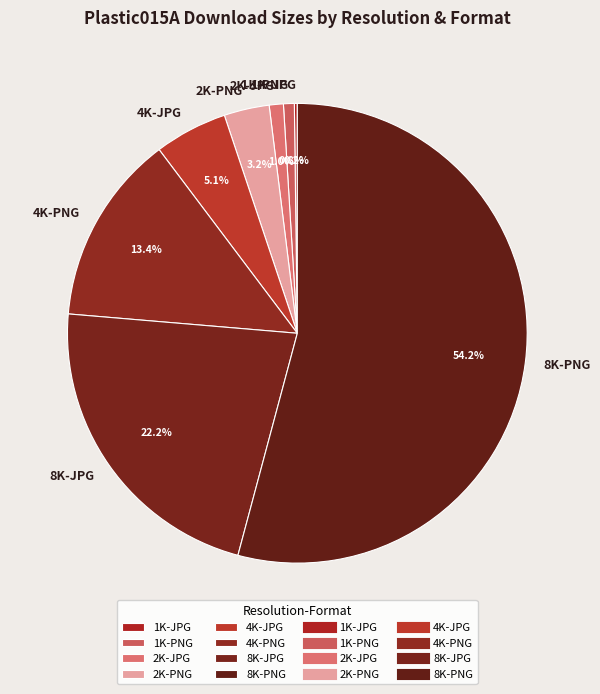

What percentage do 4K-PNG and 4K-JPG together represent?

18.5%